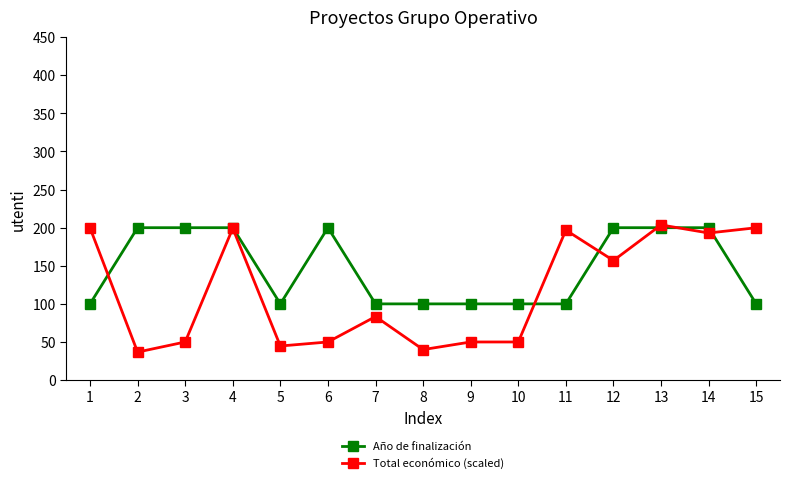

What is the value of the Total económico (scaled) point at the 6th from the left?

50.0